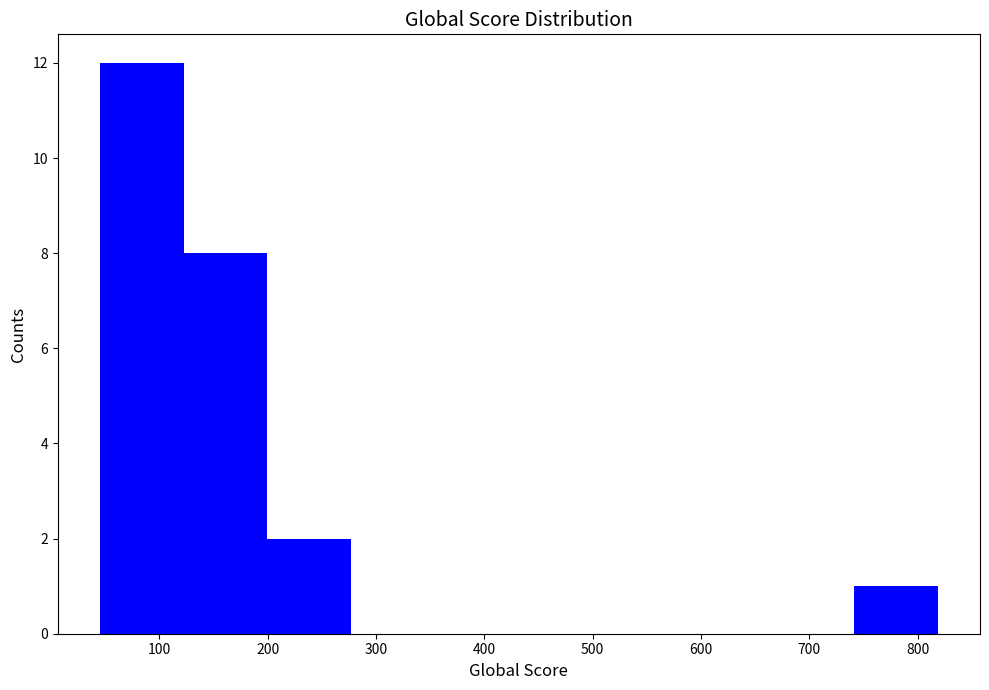

Which range on the x-axis has the tallest bar?

50 to 120